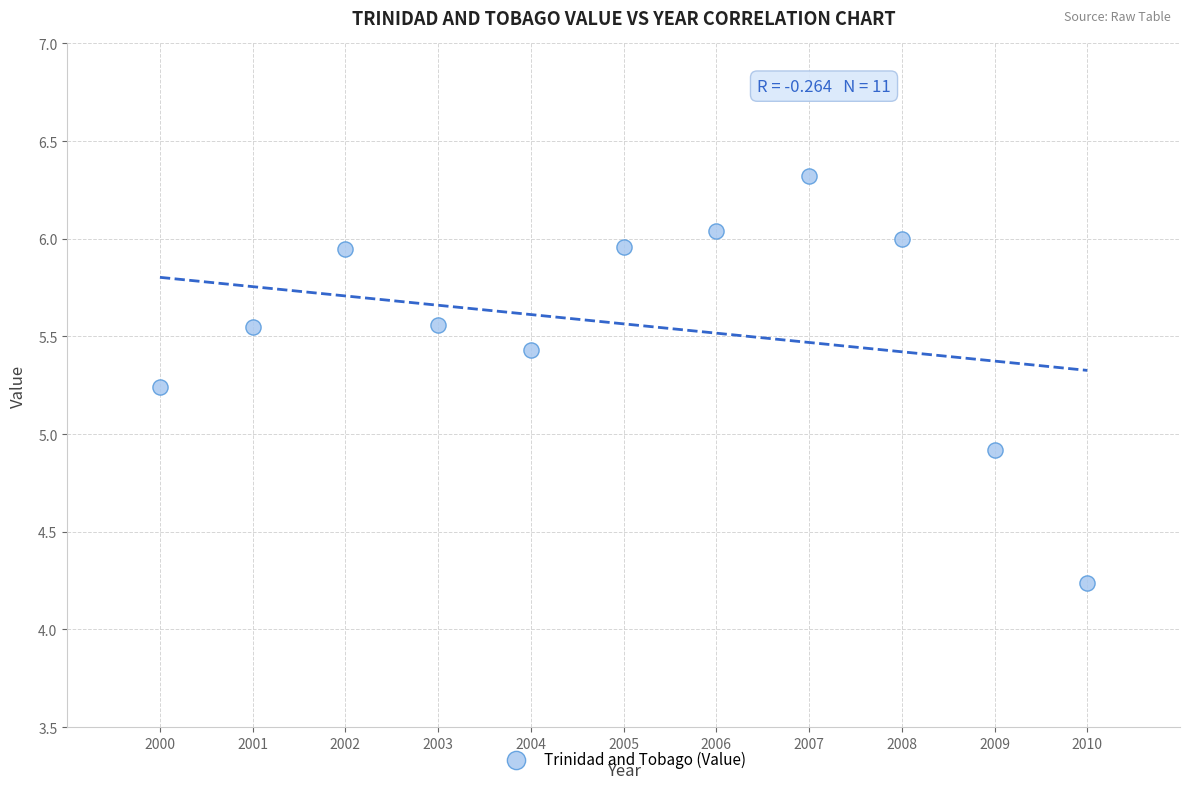

What Y value in the scatter plot is closest to 5?

4.9